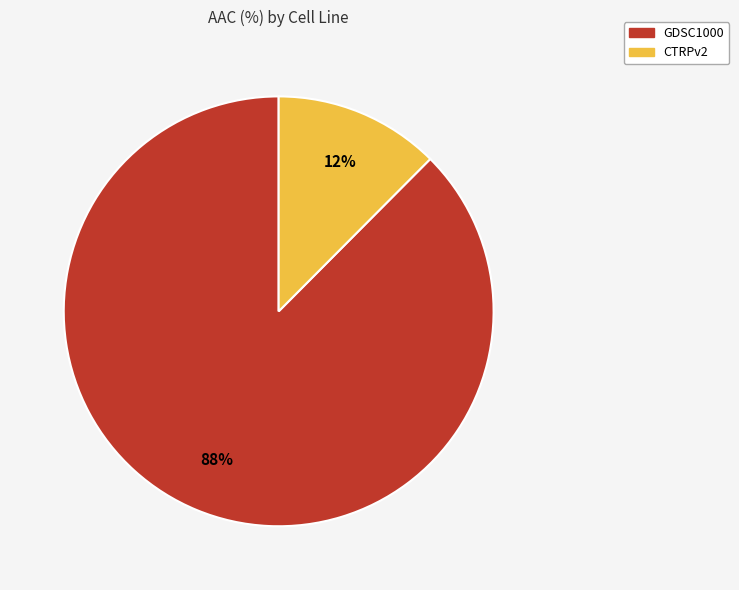

To the nearest percent, what percentage of the pie is GDSC1000?

88%